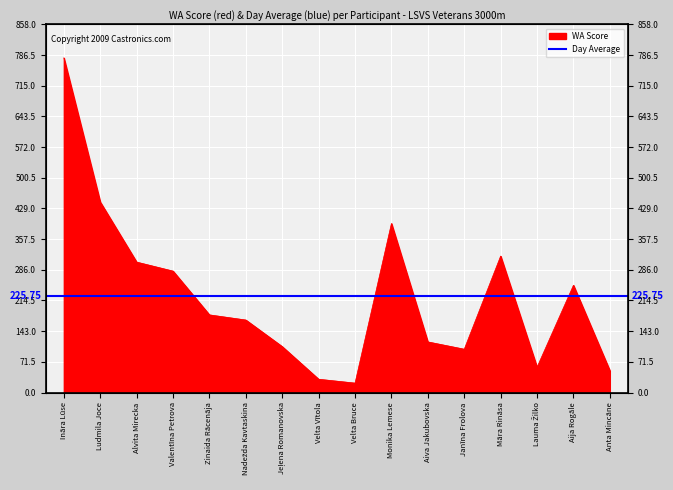

Reading left to right, transcribe all the data shown in this chart.

780	444	304	283	181	169	107	31	22	394	118	101	318	59	250	51